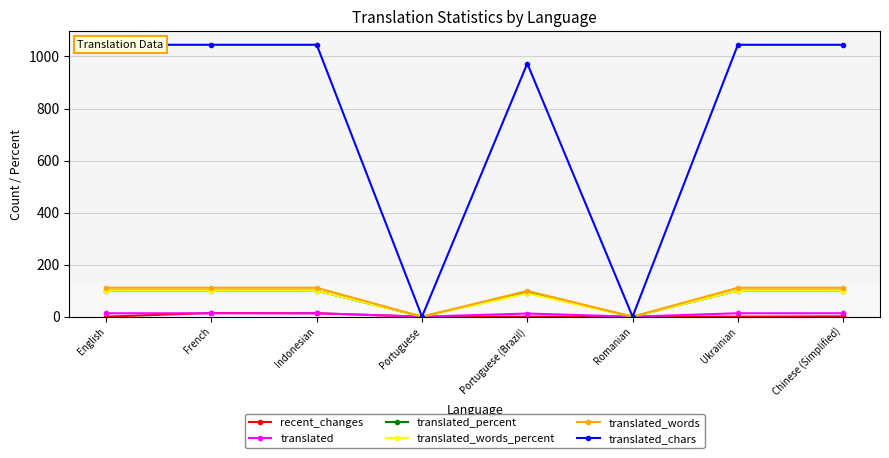

Reading left to right, what are all the values shown in this chart?

recent_changes: English=0.0	French=14.0	Indonesian=13.0	Portuguese=0.0	Portuguese (Brazil)=0.0	Romanian=0.0	Ukrainian=0.0	Chinese (Simplified)=1.0
translated: English=13.0	French=13.0	Indonesian=13.0	Portuguese=0.0	Portuguese (Brazil)=12.0	Romanian=0.0	Ukrainian=13.0	Chinese (Simplified)=13.0
translated_percent: English=100.0	French=100.0	Indonesian=100.0	Portuguese=0.0	Portuguese (Brazil)=92.3	Romanian=0.0	Ukrainian=100.0	Chinese (Simplified)=100.0
translated_words_percent: English=100.0	French=100.0	Indonesian=100.0	Portuguese=0.0	Portuguese (Brazil)=89.1	Romanian=0.0	Ukrainian=100.0	Chinese (Simplified)=100.0
translated_words: English=111.0	French=111.0	Indonesian=111.0	Portuguese=0.0	Portuguese (Brazil)=99.0	Romanian=0.0	Ukrainian=111.0	Chinese (Simplified)=111.0
translated_chars: English=1045.0	French=1045.0	Indonesian=1045.0	Portuguese=0.0	Portuguese (Brazil)=973.0	Romanian=0.0	Ukrainian=1045.0	Chinese (Simplified)=1045.0